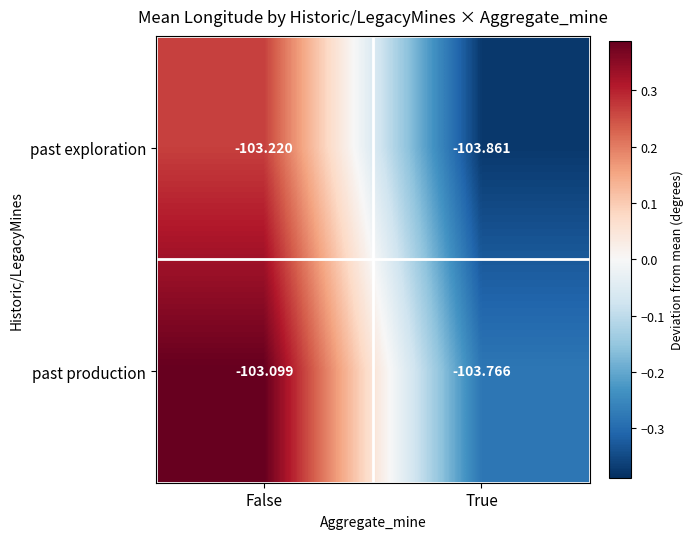

Rank the series by their average value, from lowest to highest.

past exploration, past production